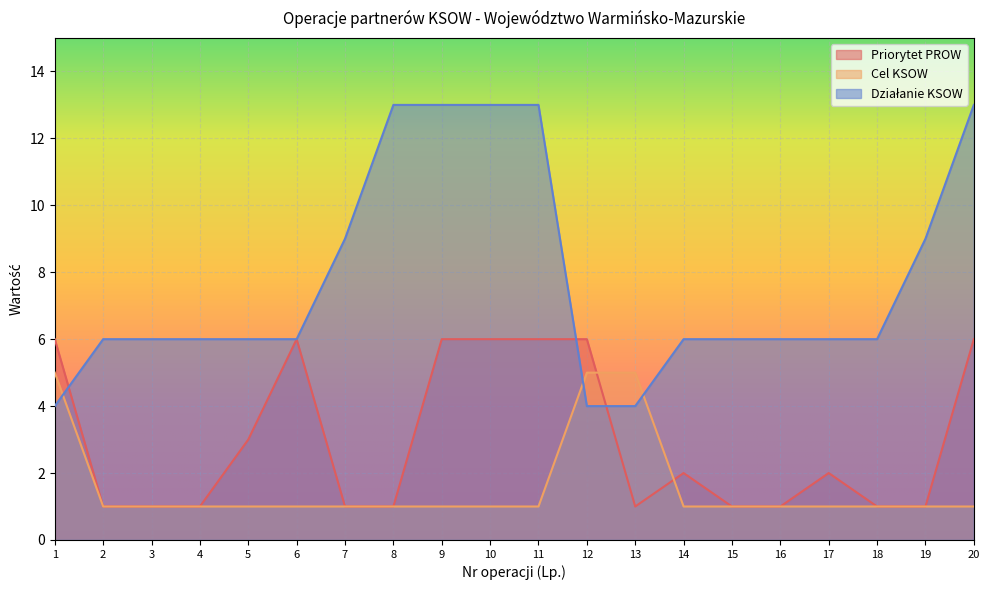

What is the minimum value shown in the chart?

1